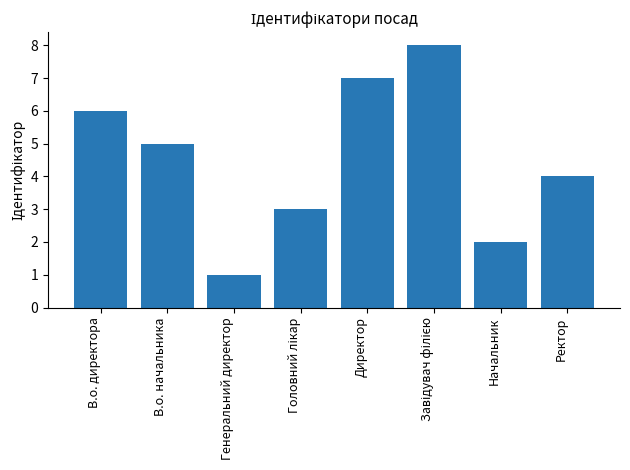

Between Ректор and В.о. директора, which is larger?

В.о. директора